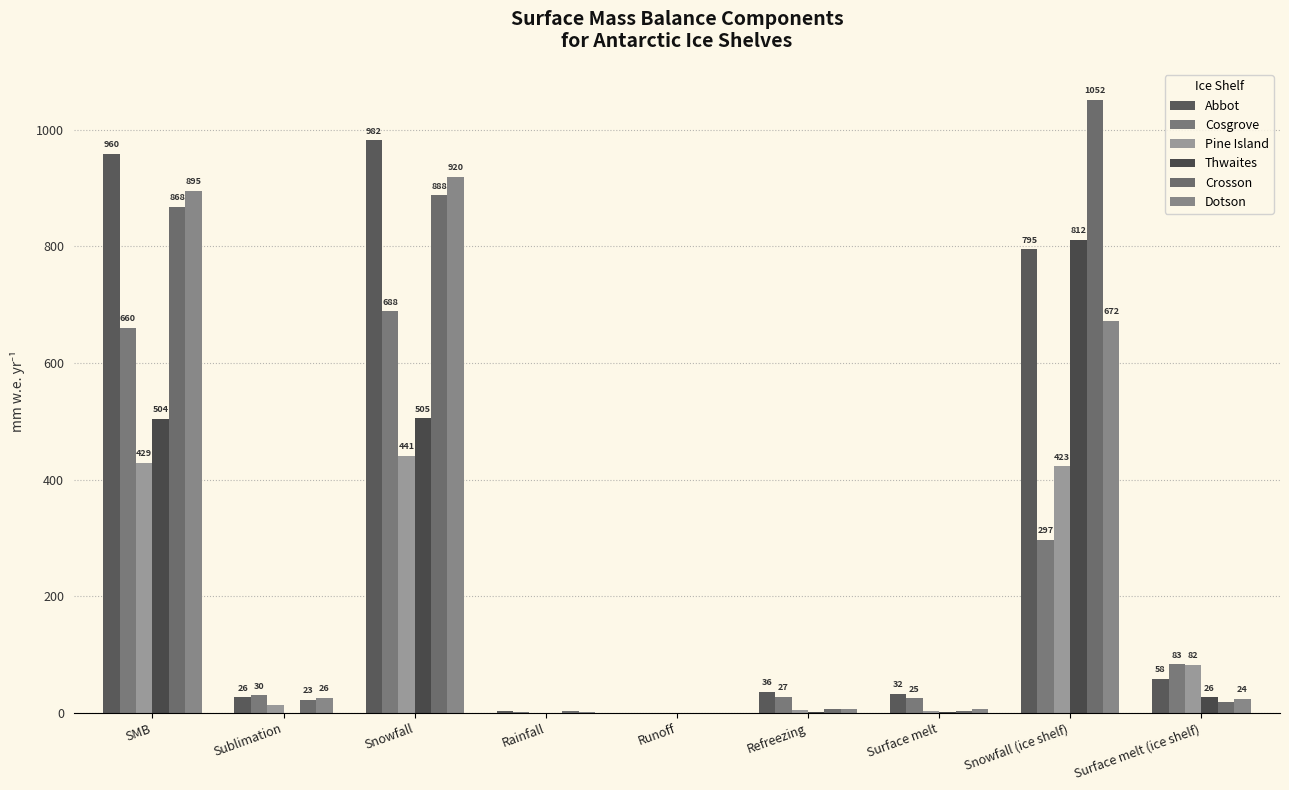

Rank the series at Snowfall (ice shelf) from highest to lowest value.

Crosson, Thwaites, Abbot, Dotson, Pine Island, Cosgrove